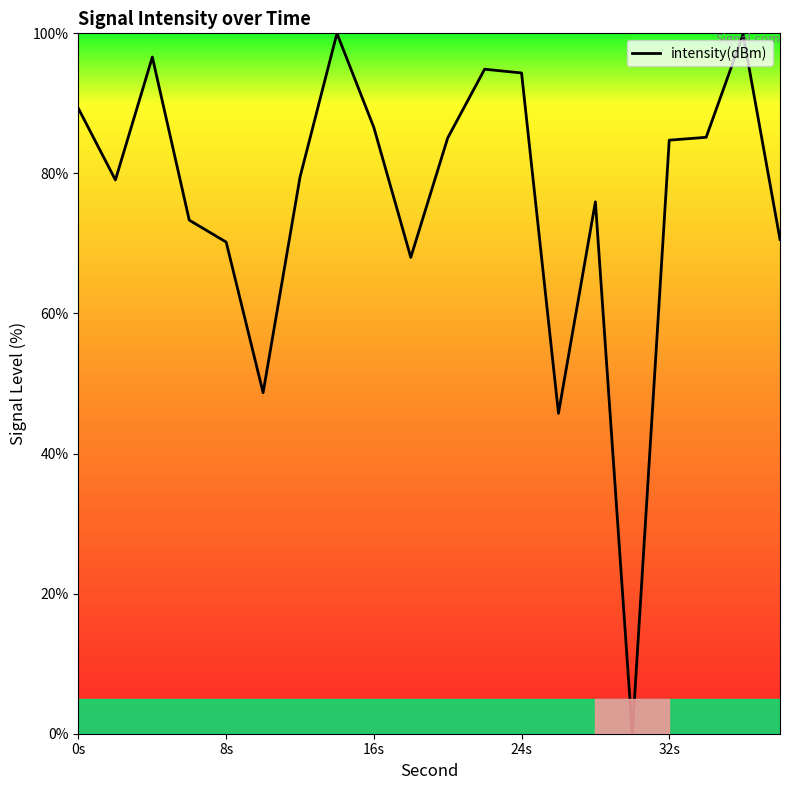

What is the maximum value shown in the chart?

100.0